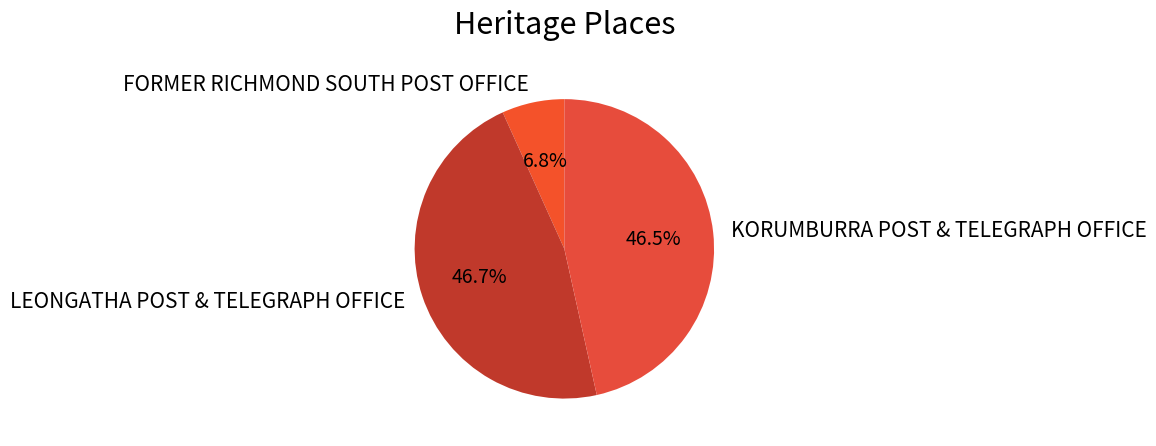

What portion of the pie excludes LEONGATHA POST & TELEGRAPH OFFICE?

53.3%